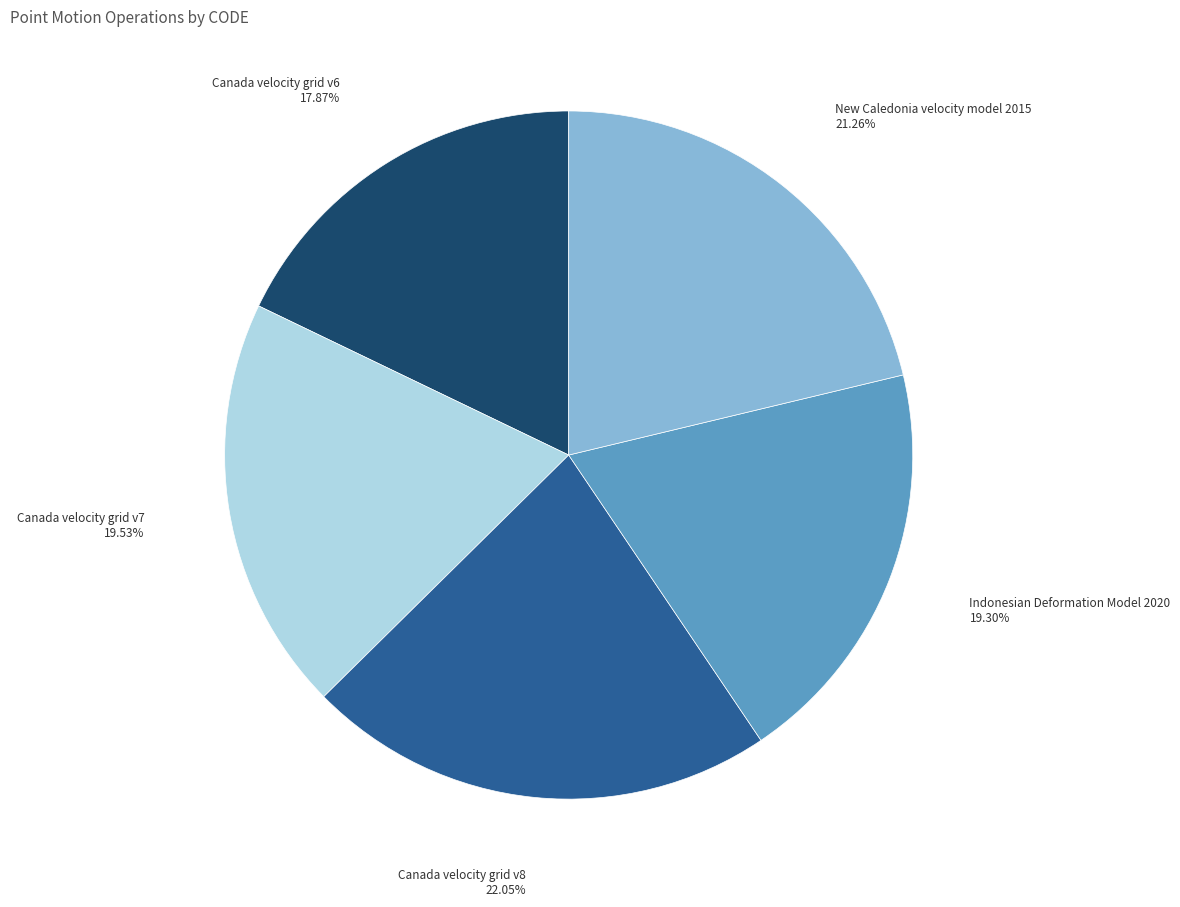

Is Canada velocity grid v7 the majority of the pie?

No